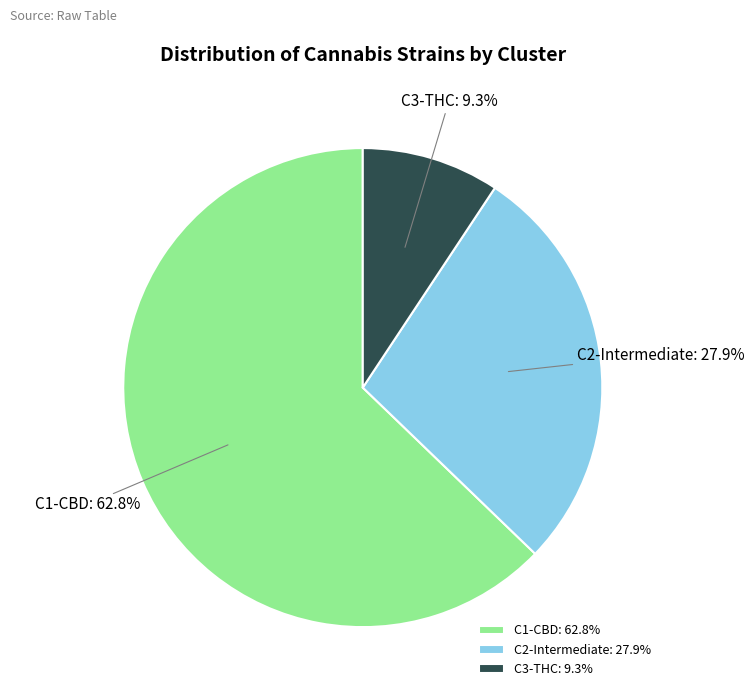

Is there a majority slice in this chart?

Yes